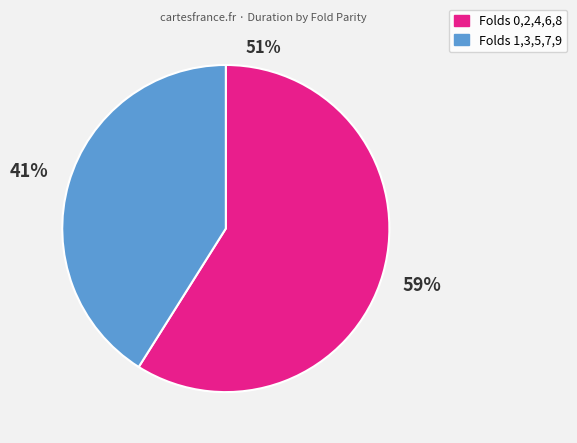

Is there a majority slice in this chart?

Yes